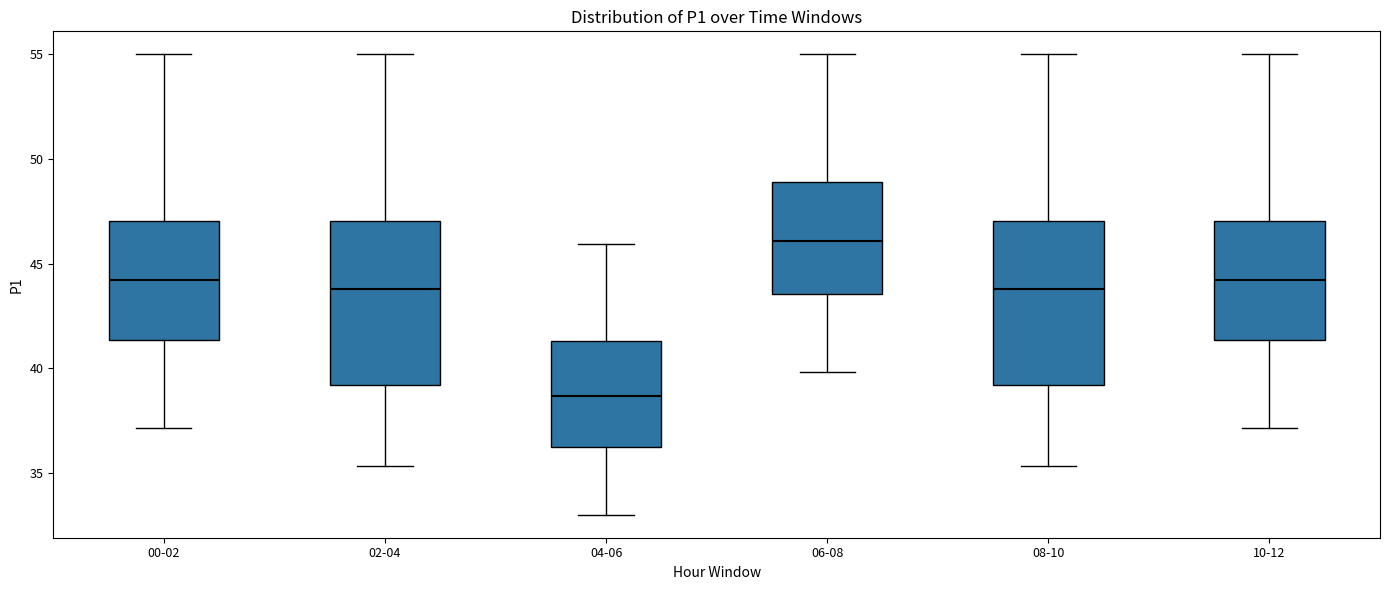

Where does the lower whisker of the box for 06-08 end on the y-axis? The values are not printed on the chart, so give them approximately, as read against the axis.

40.0